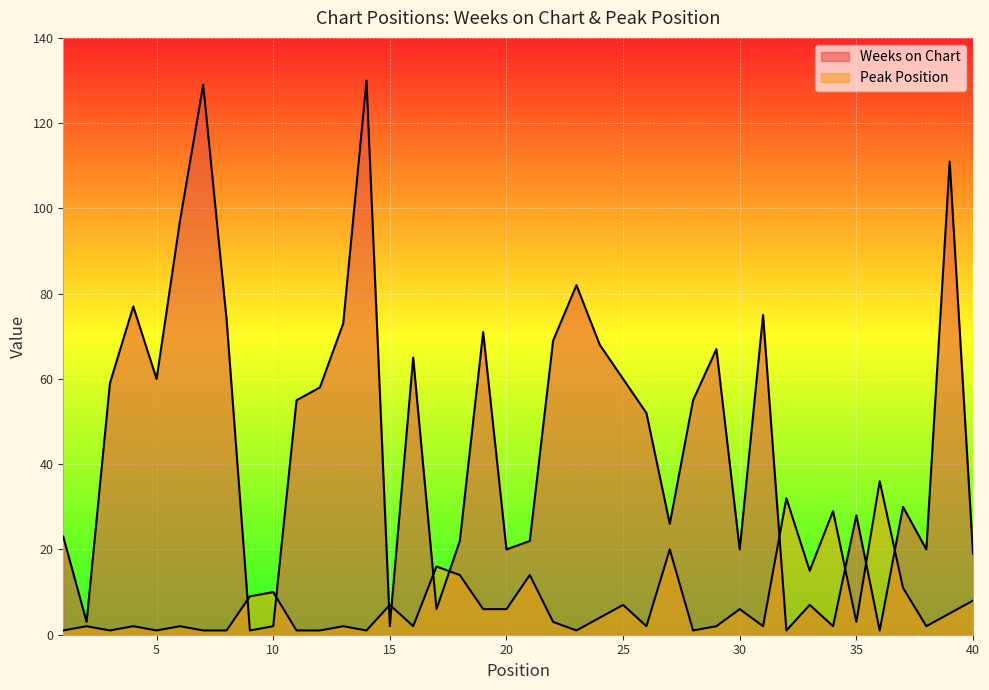

In Weeks on Chart, how many points are lower than both neighbors (excluding endpoints)?

12